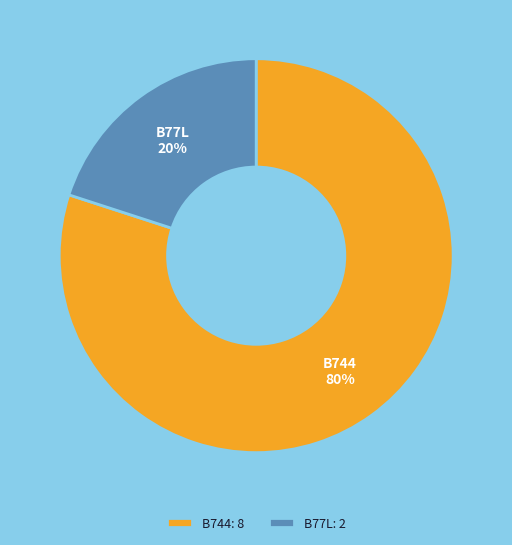

Which category accounts for the majority?

B744